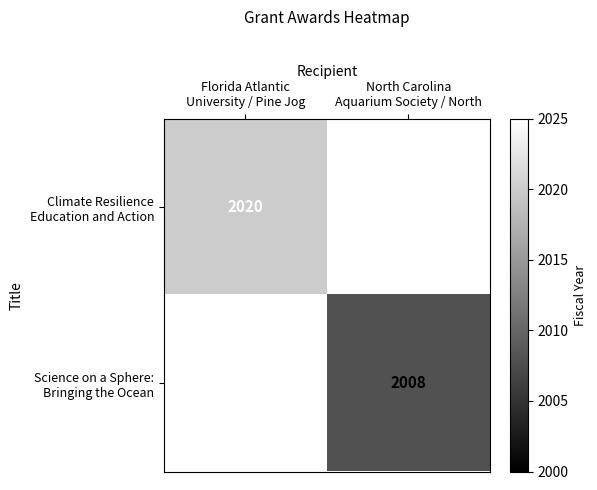

Is the value of Climate Resilience Education and Action at North Carolina Aquarium Society / North greater than the value of Science on a Sphere: Bringing the Ocean at North Carolina Aquarium Society / North?

No